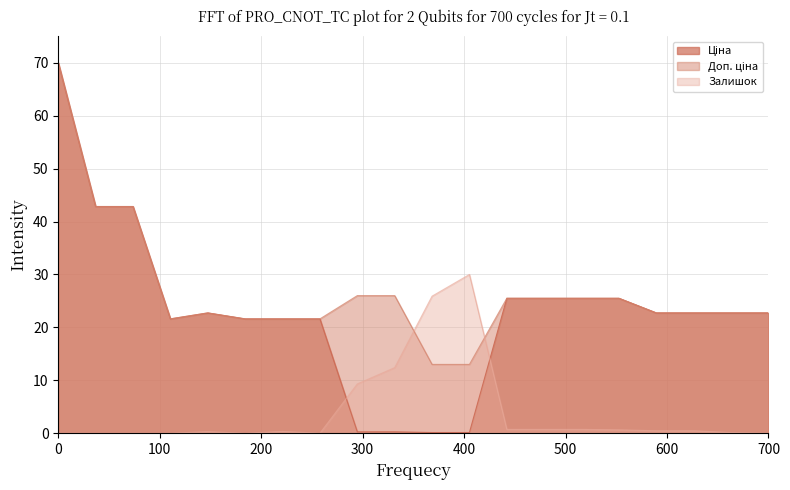

Reading left to right, what are all the values shown in this chart?

Ціна: 70.0	42.8	42.8	21.6	22.7	21.6	21.6	21.6	0.3	0.3	0.1	0.1	25.5	25.5	25.5	25.5	22.7	22.7	22.7	22.7
Доп. ціна: 70.0	42.8	42.8	21.6	22.7	21.6	21.6	21.6	26.0	26.0	13.0	13.0	25.5	25.5	25.5	25.5	22.7	22.7	22.7	22.7
Залишок: 0.0	0.0	0.0	0.0	0.3	0.0	0.3	0.0	9.3	12.4	25.9	30.0	0.7	0.7	0.7	0.6	0.5	0.5	0.1	0.0